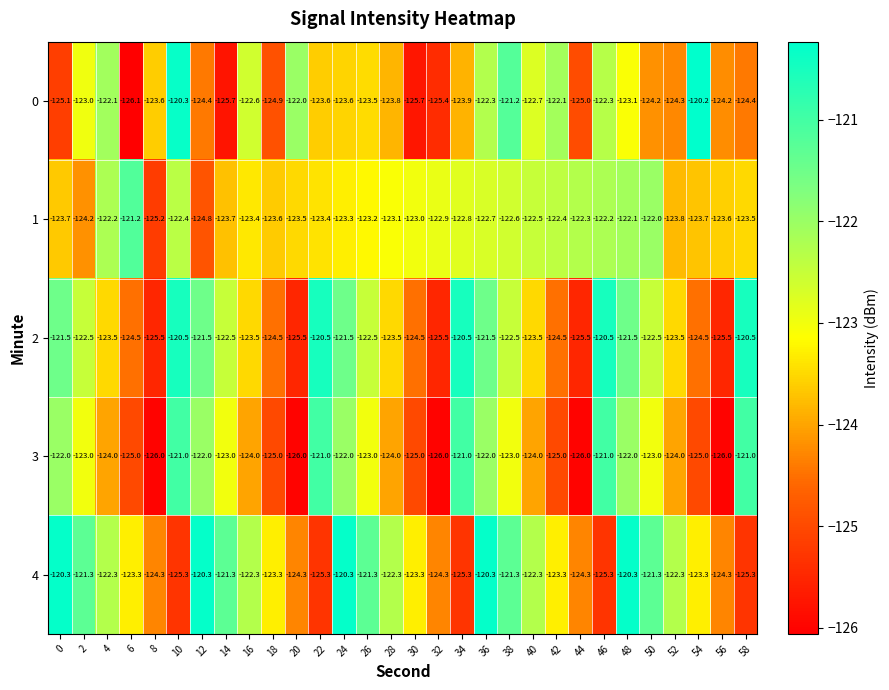

Rank the series at 32 from lowest to highest value.

3, 2, 0, 4, 1